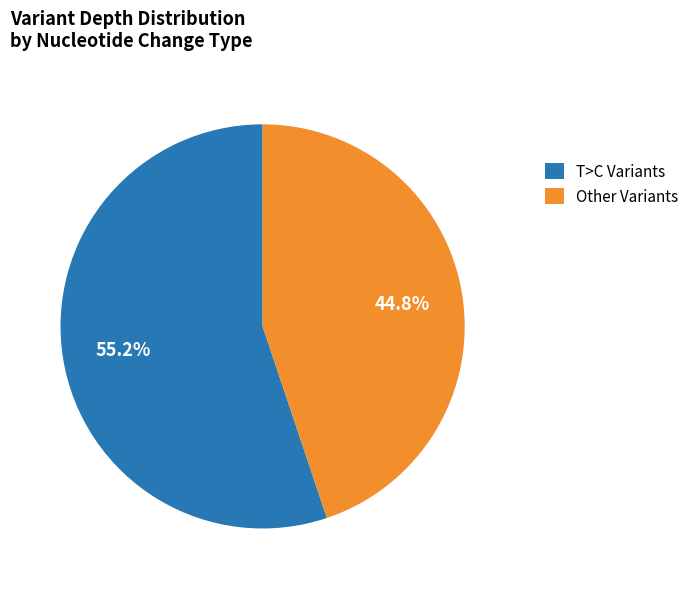

Rank the categories by value from lowest to highest.

Other Variants, T>C Variants